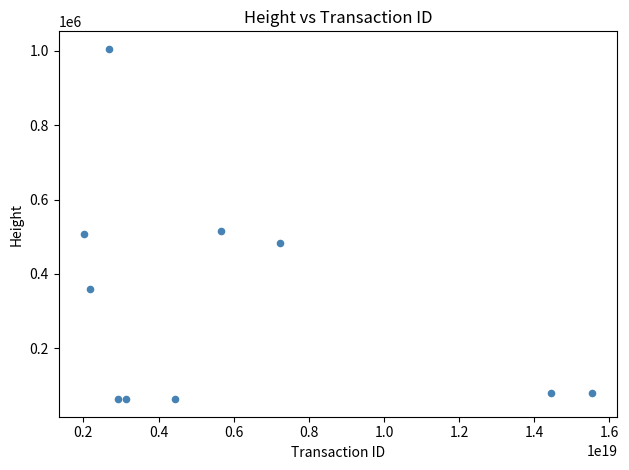

What is the range of X values (max minus min)?

13518198860566517760